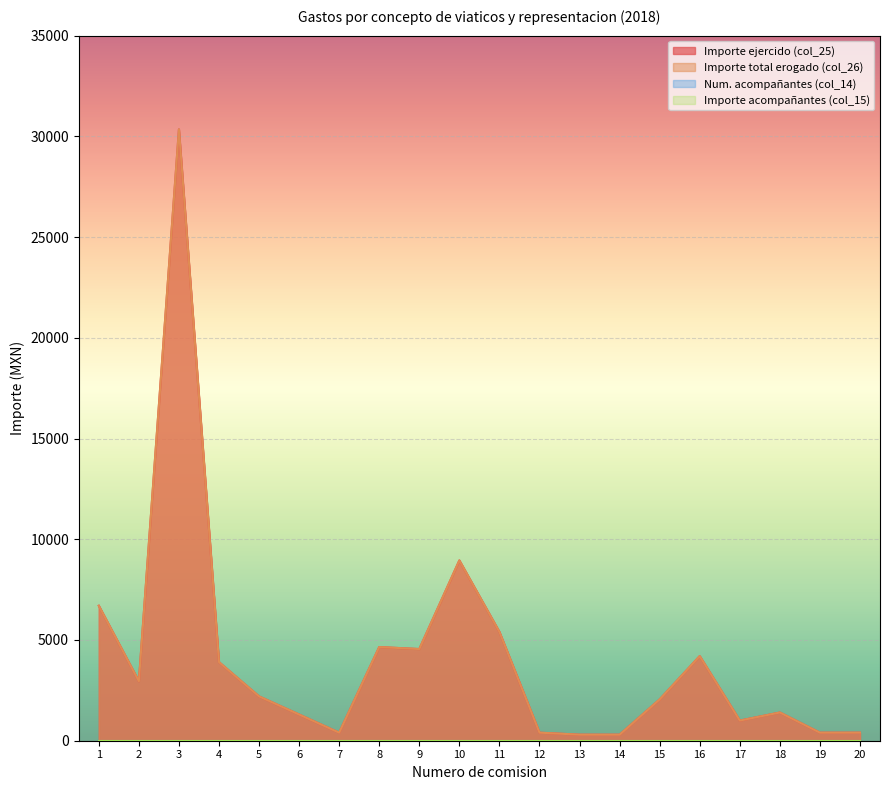

Which series has the largest total across all categories?

Importe ejercido (col_25)